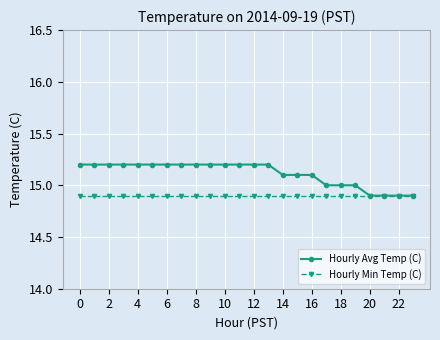

Rank the series by their average value, from highest to lowest.

Hourly Avg Temp (C), Hourly Min Temp (C)